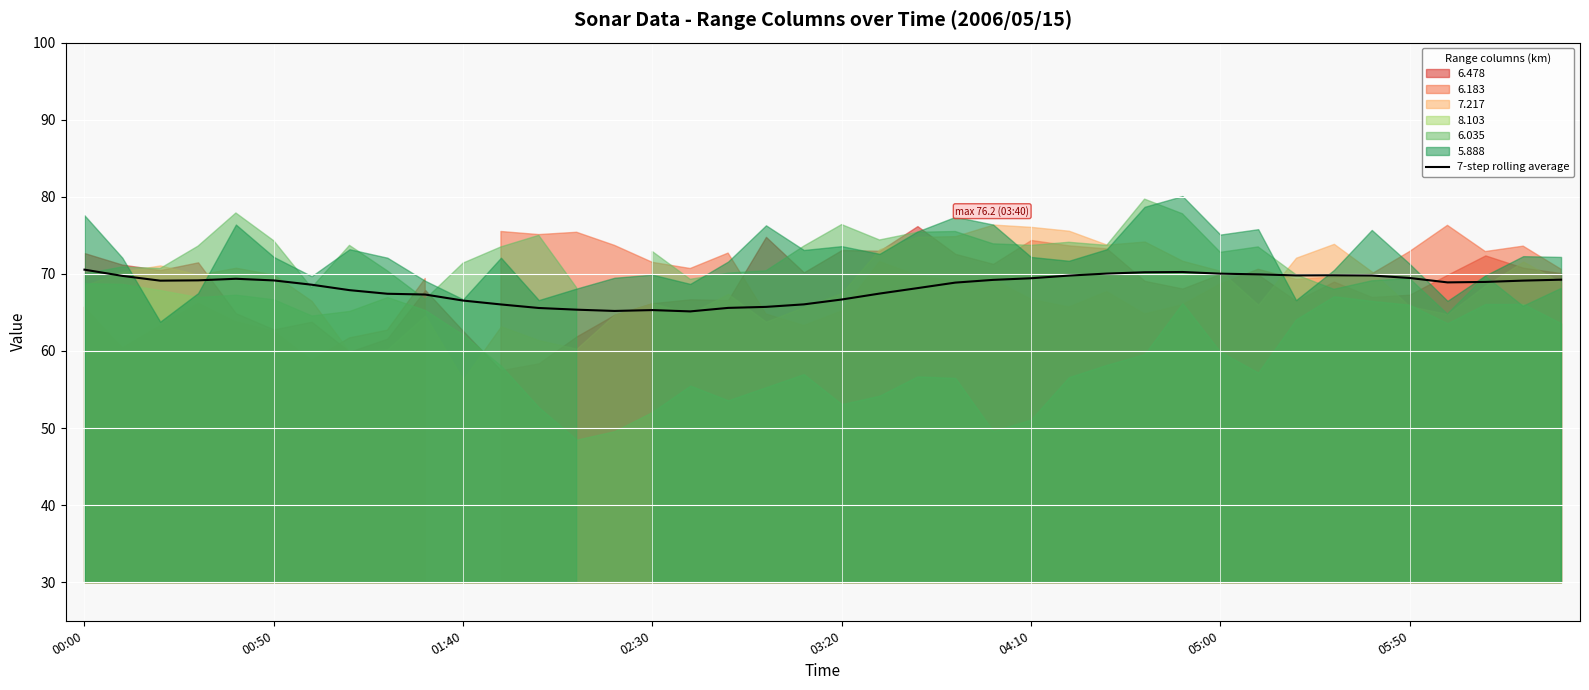

How many lines are shown in the chart?

1